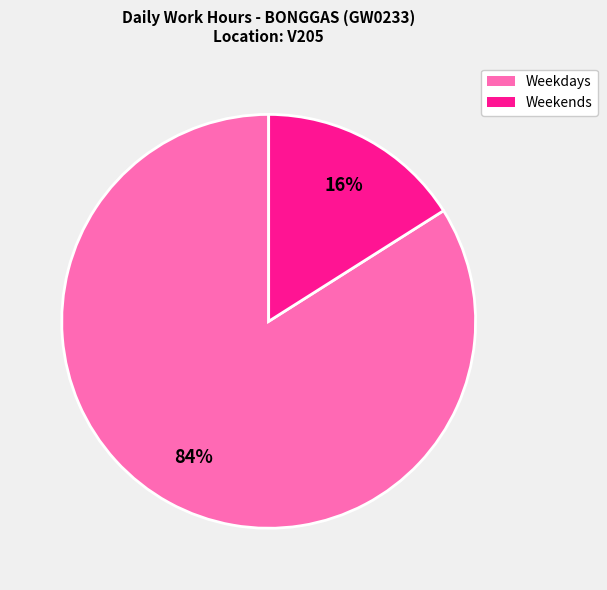

Does any single category account for the majority?

Yes